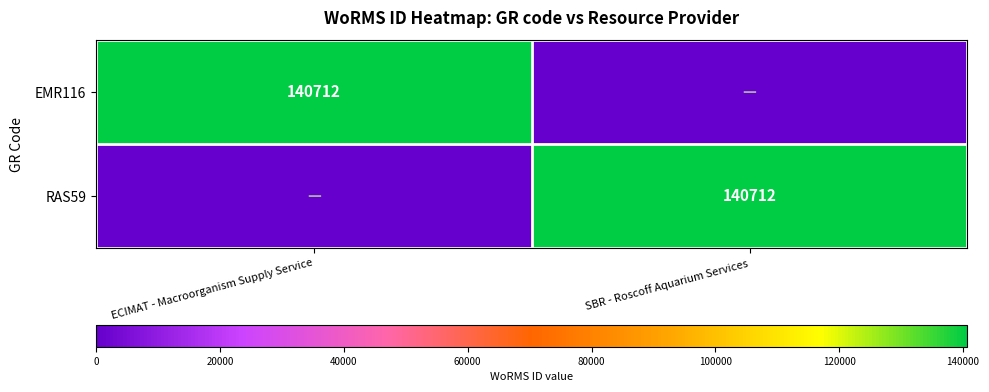

Between SBR - Roscoff Aquarium Services and ECIMAT - Macroorganism Supply Service, which is larger?

ECIMAT - Macroorganism Supply Service